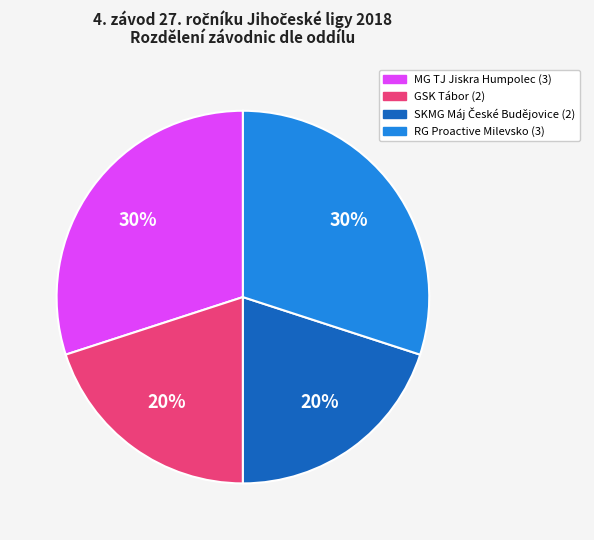

To the nearest percent, what is the difference between the largest and smallest slice percentages?

10%